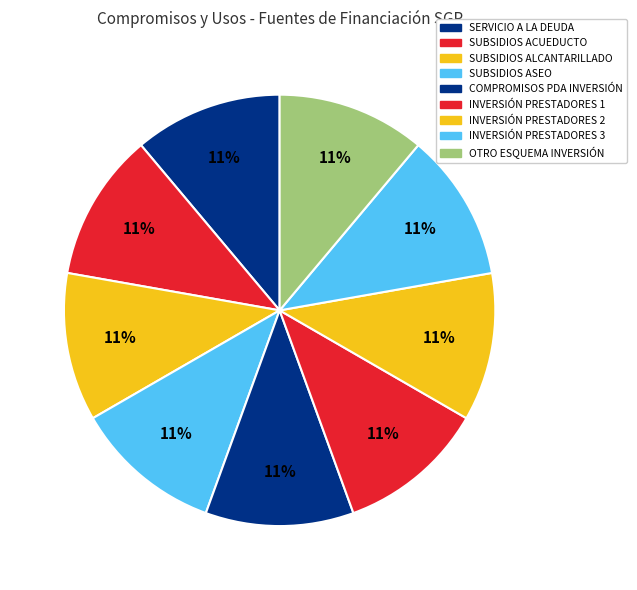

Is there a majority slice in this chart?

No